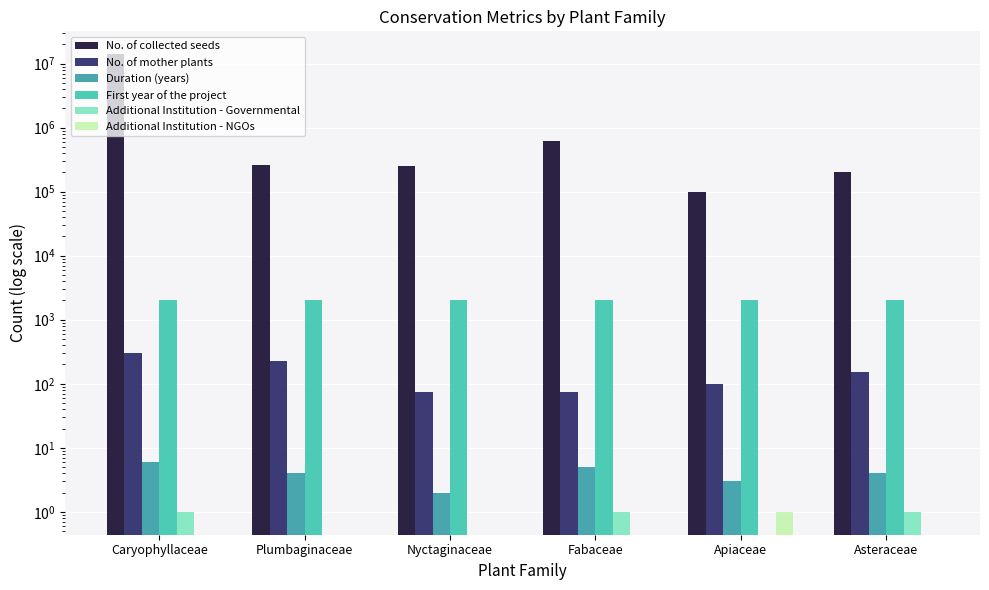

Which category has the highest value in the First year of the project series?

Nyctaginaceae